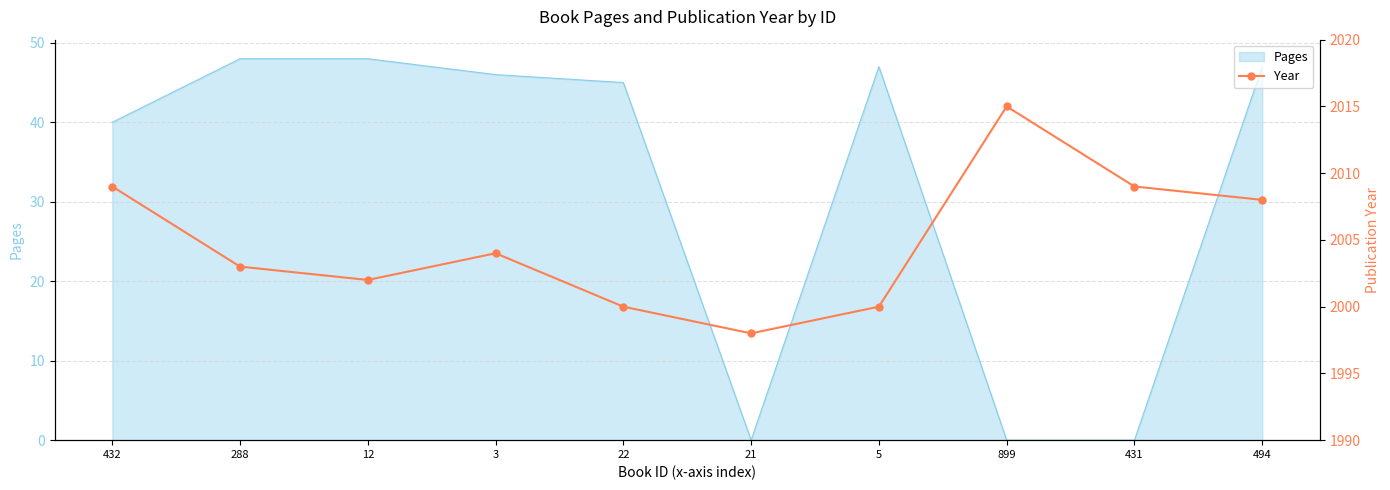

Is it true that the value at 899 is 523?

False